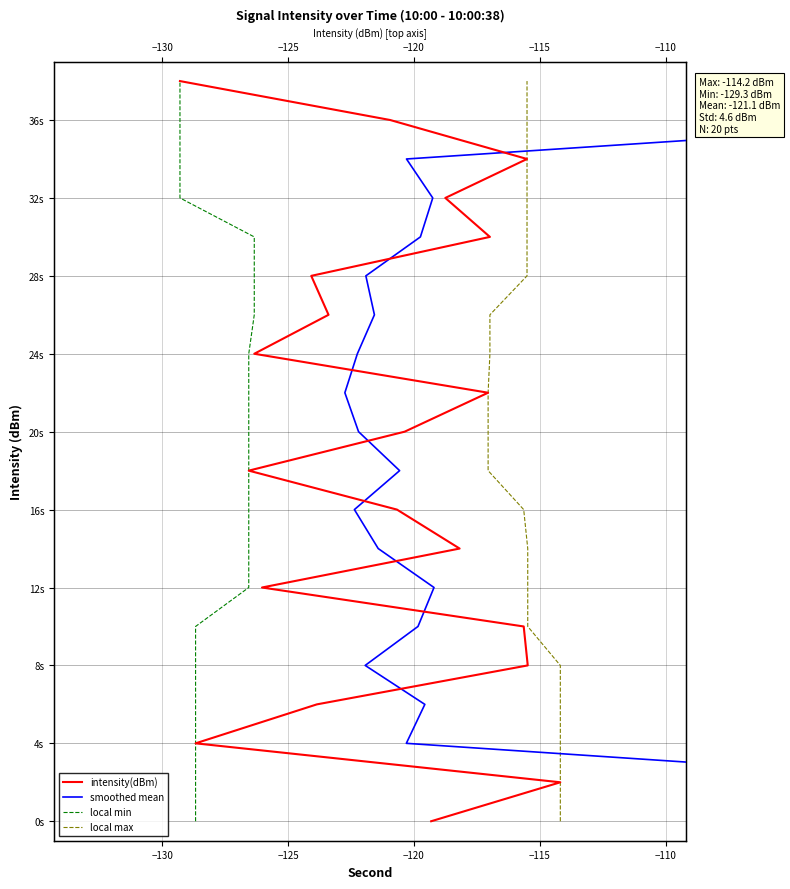

How many series are shown in this chart?

4